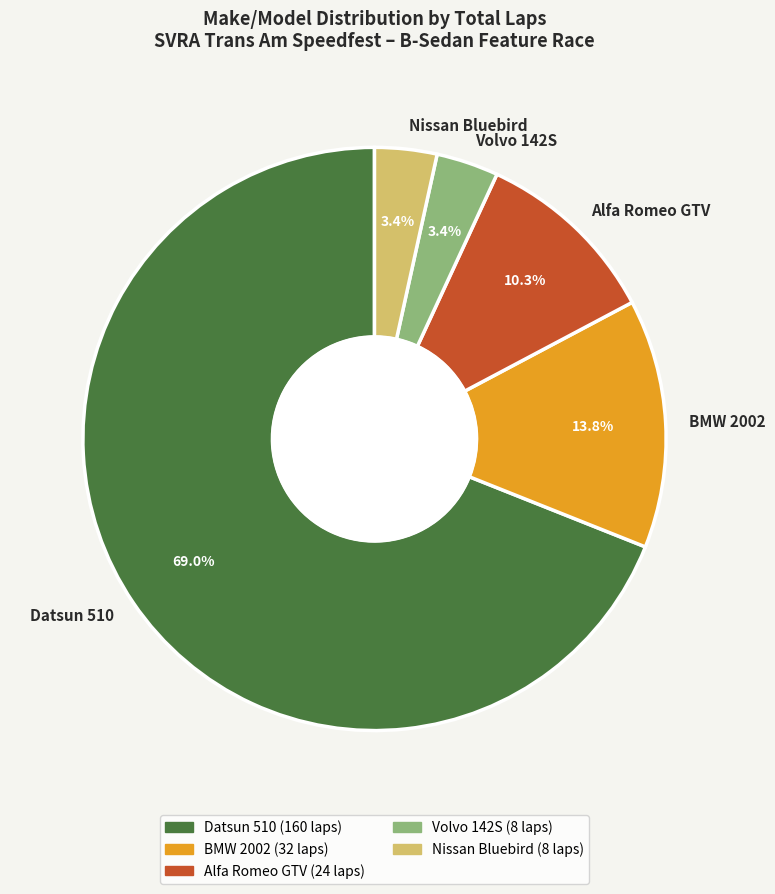

Approximately how many times larger is the value at BMW 2002 compared to Datsun 510?

0.2